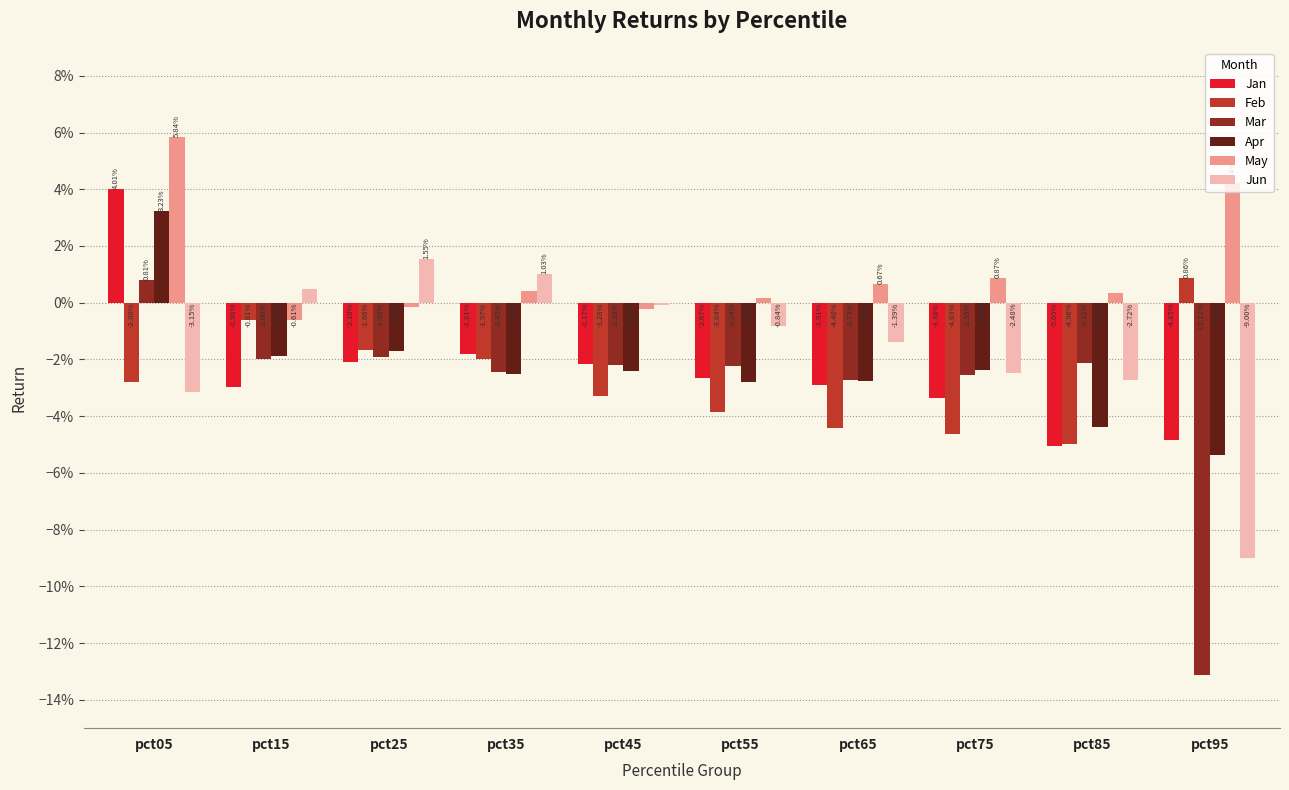

Rank the categories by May value from lowest to highest.

pct15, pct45, pct25, pct55, pct85, pct35, pct65, pct75, pct95, pct05